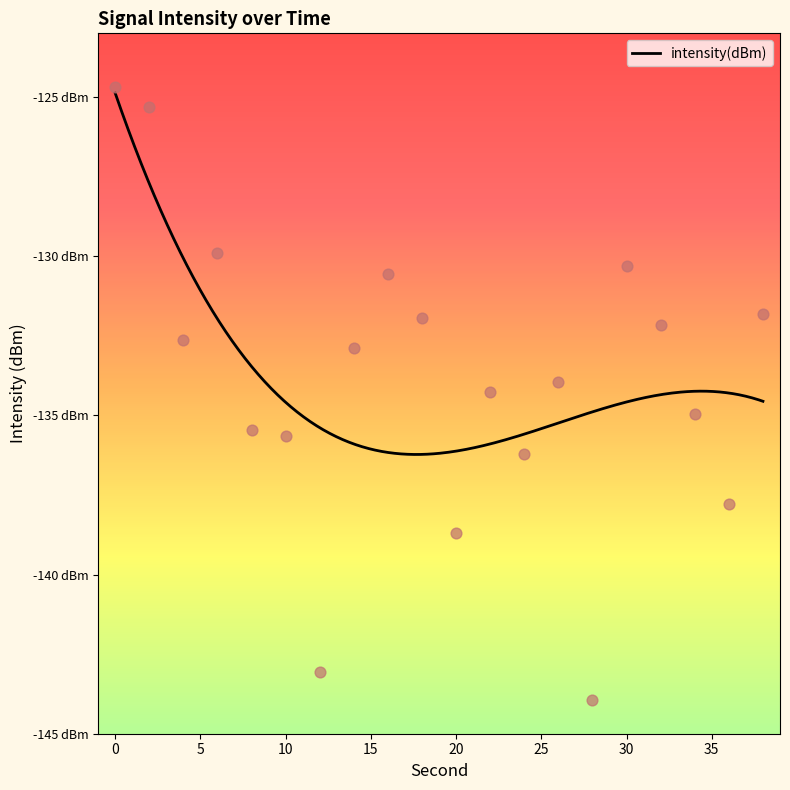

What is the change in value from 2 to 22?

-9.0